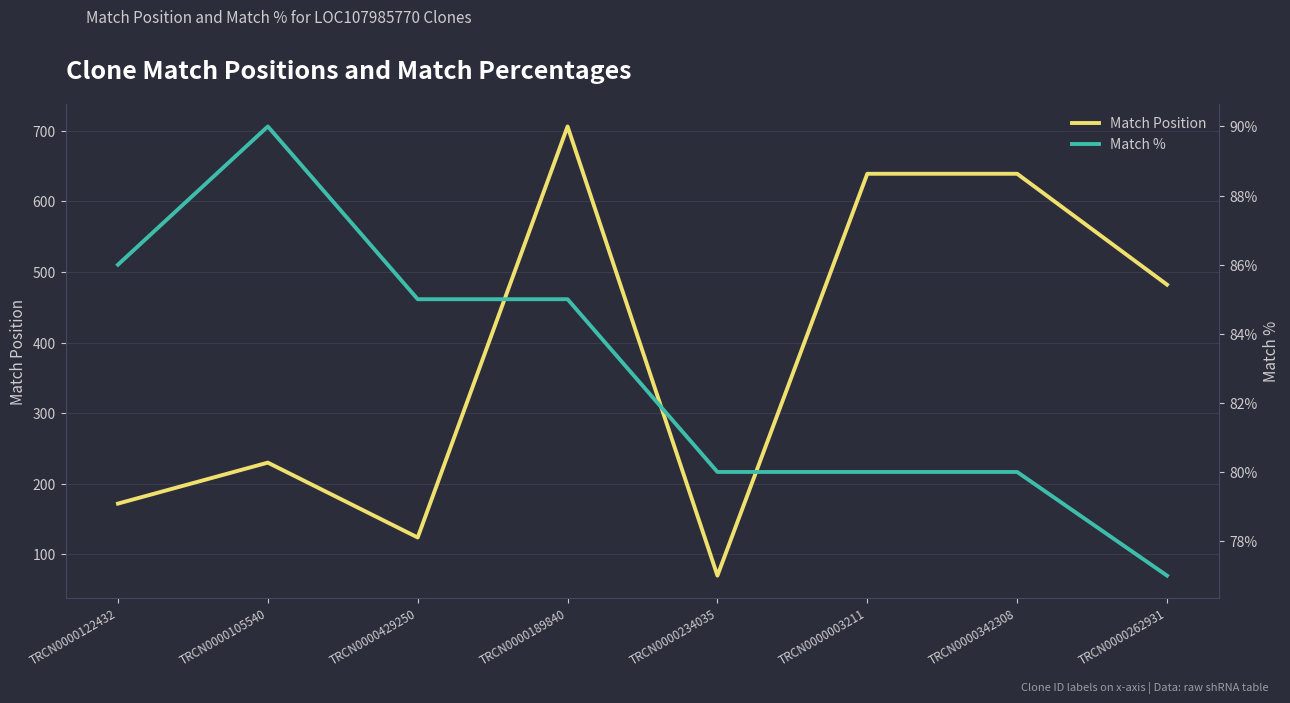

Rank the series at TRCN0000429250 from highest to lowest value.

Match Position, Match %